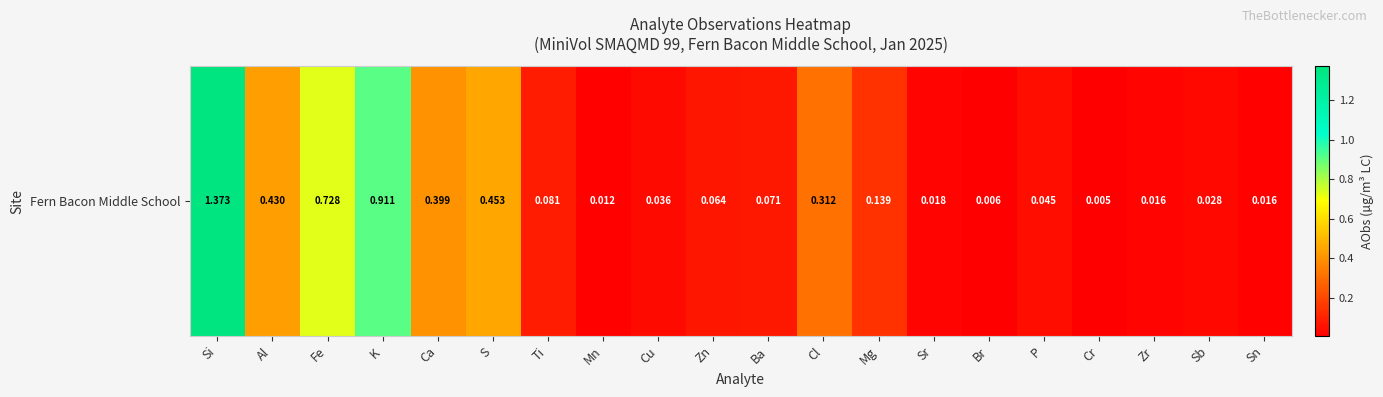

Which category has the highest value across all series?

Si